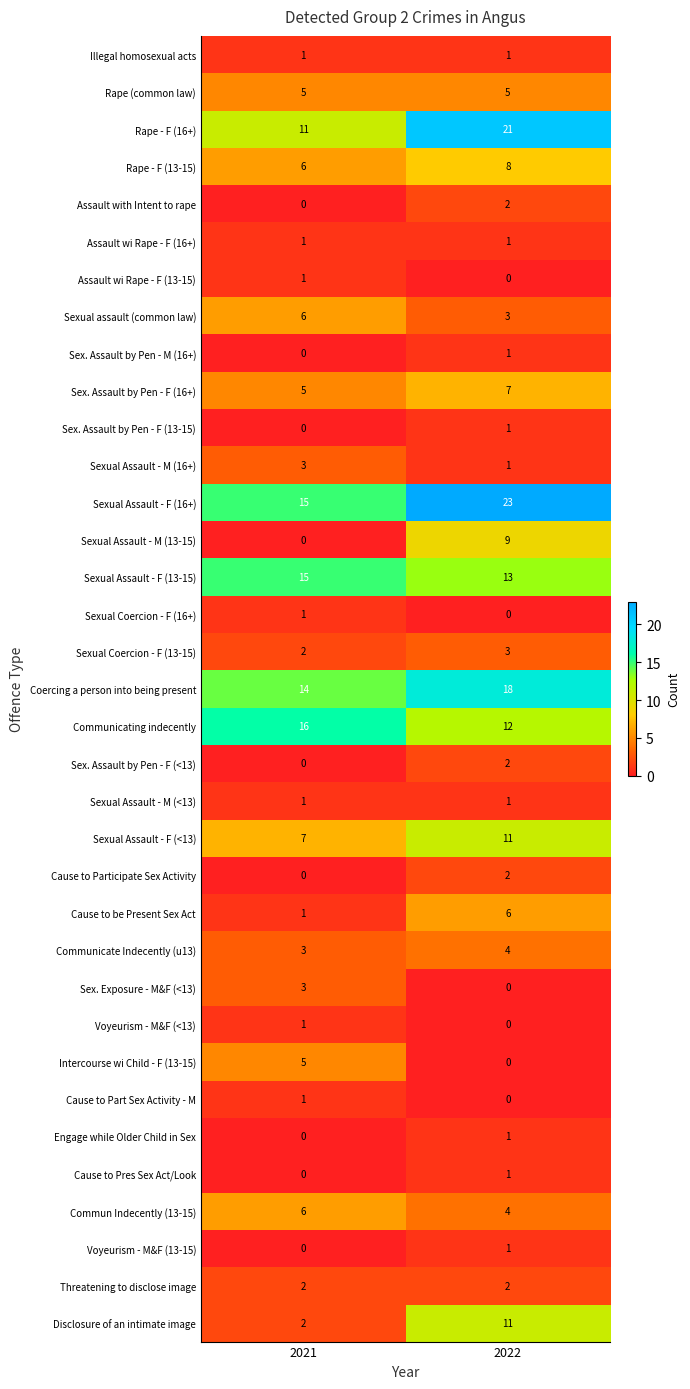

At which category is the sum across all series the highest?

2022